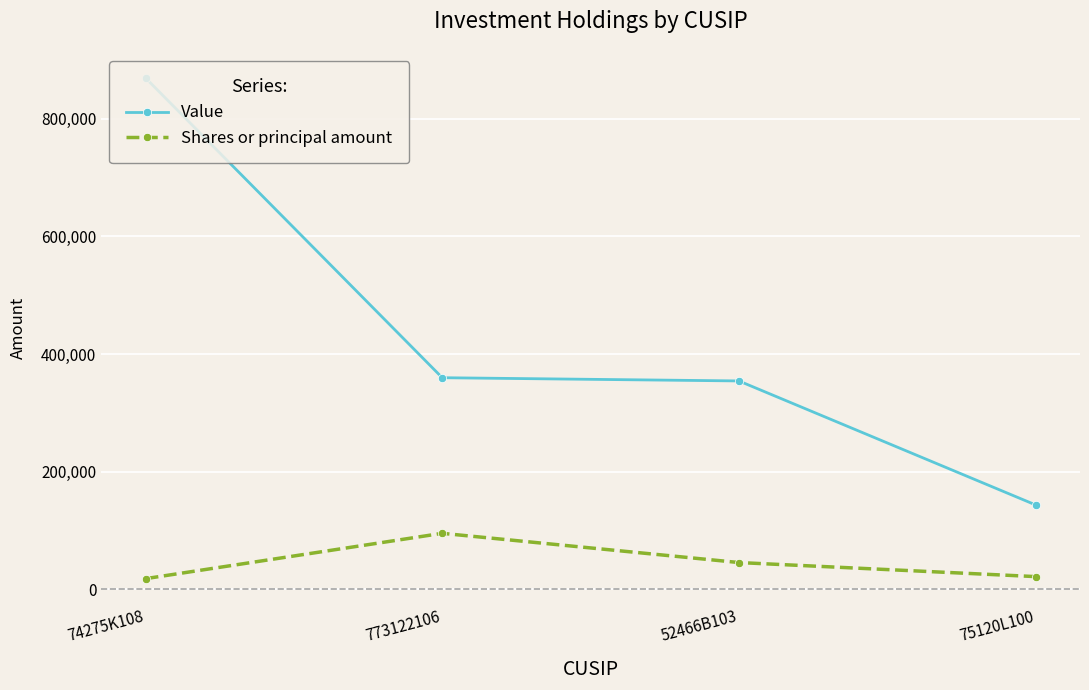

What is the spread (max minus min) of values at 74275K108?

850359